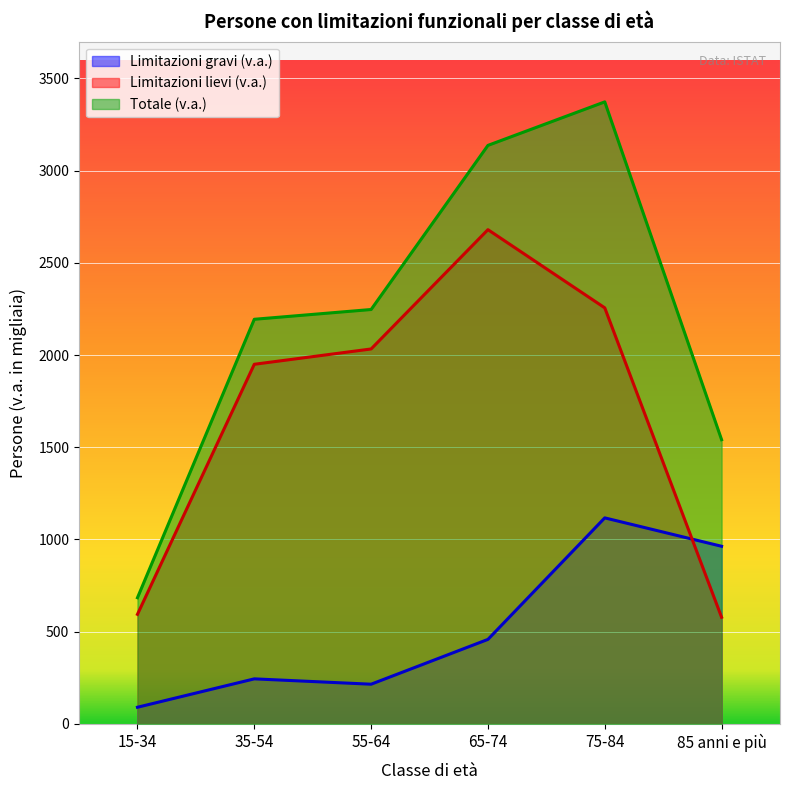

Which series has the largest range (max minus min)?

Totale (v.a.)